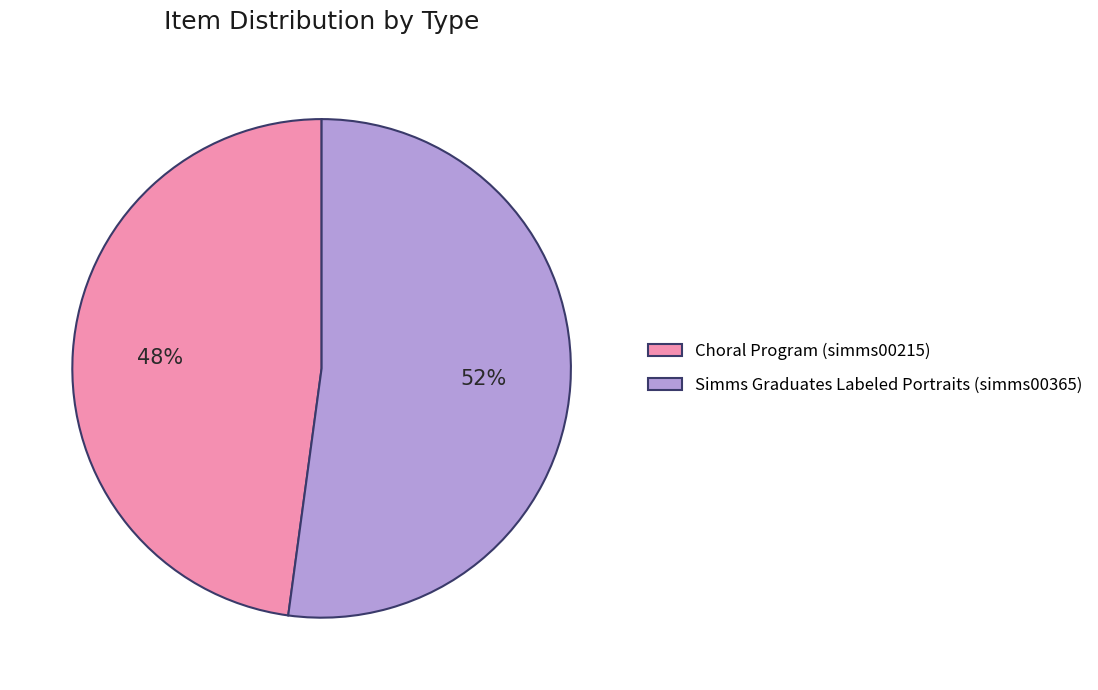

To the nearest percent, what percentage of the pie is Simms Graduates Labeled Portraits (simms00365)?

52%